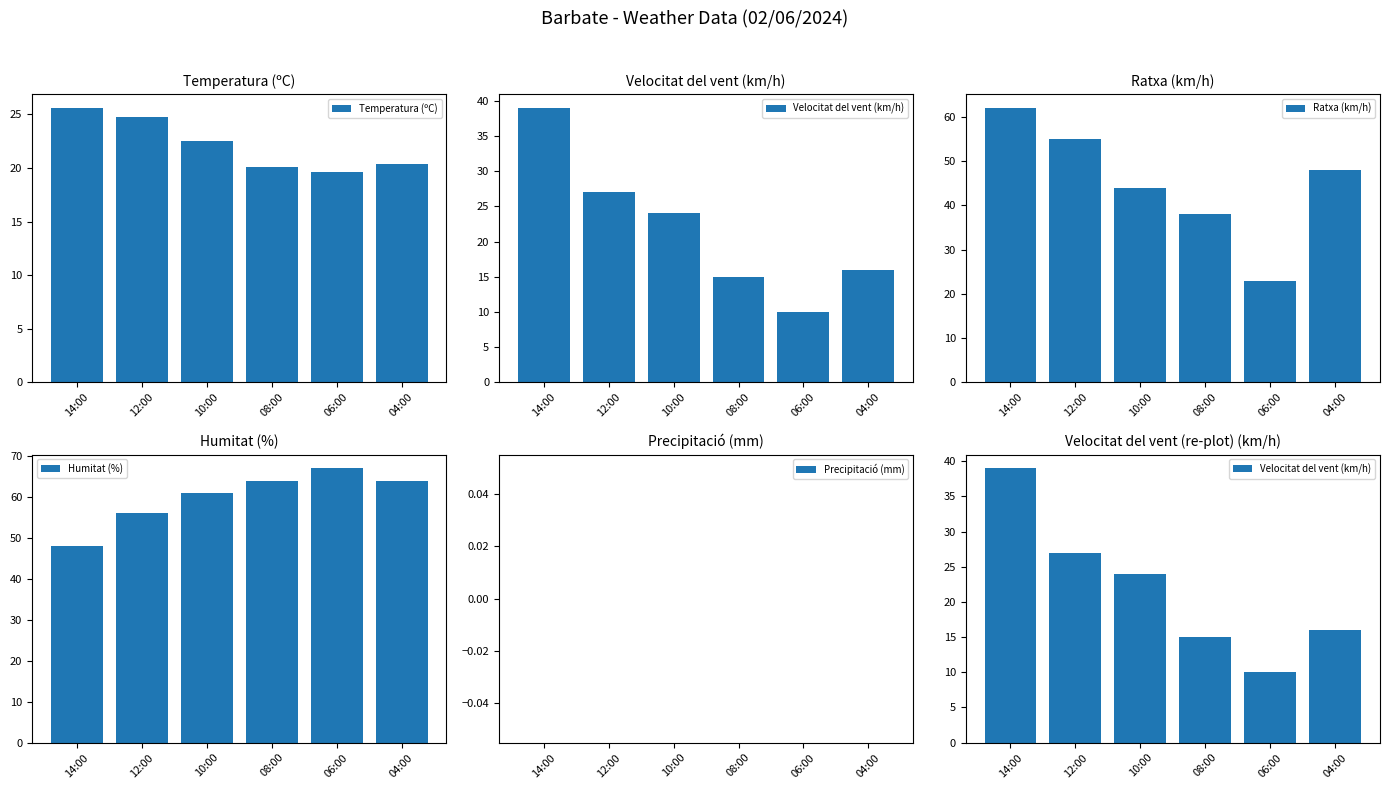

How many distinct data groups are displayed?

5